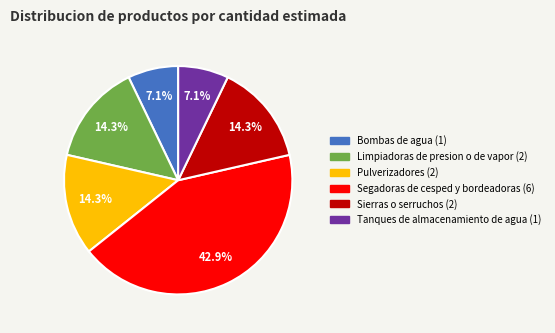

To the nearest percent, what portion does Pulverizadores represent?

14%